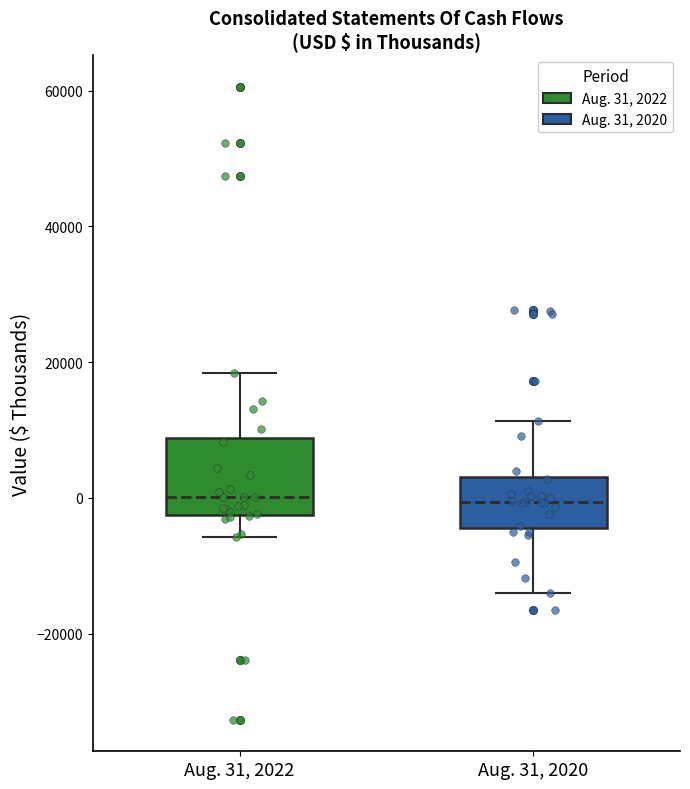

Reading left to right, transcribe this box plot: for each box, give where its median line is, the range the box spans, and where its two whiskers end, as read against the y-axis. The values are not printed on the chart, so give them approximately, as read against the axis.

Aug. 31, 2022: median 0, box -2000 to 8000, whiskers -6000 to 18000
Aug. 31, 2020: median 0, box -4000 to 4000, whiskers -14000 to 12000